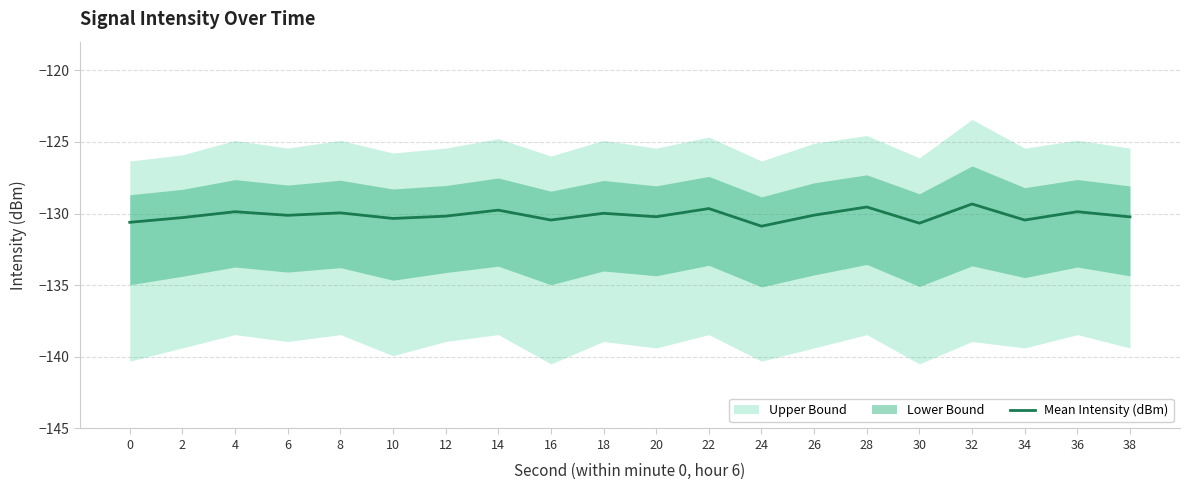

What is the value of the 13th point from the left?

-130.9